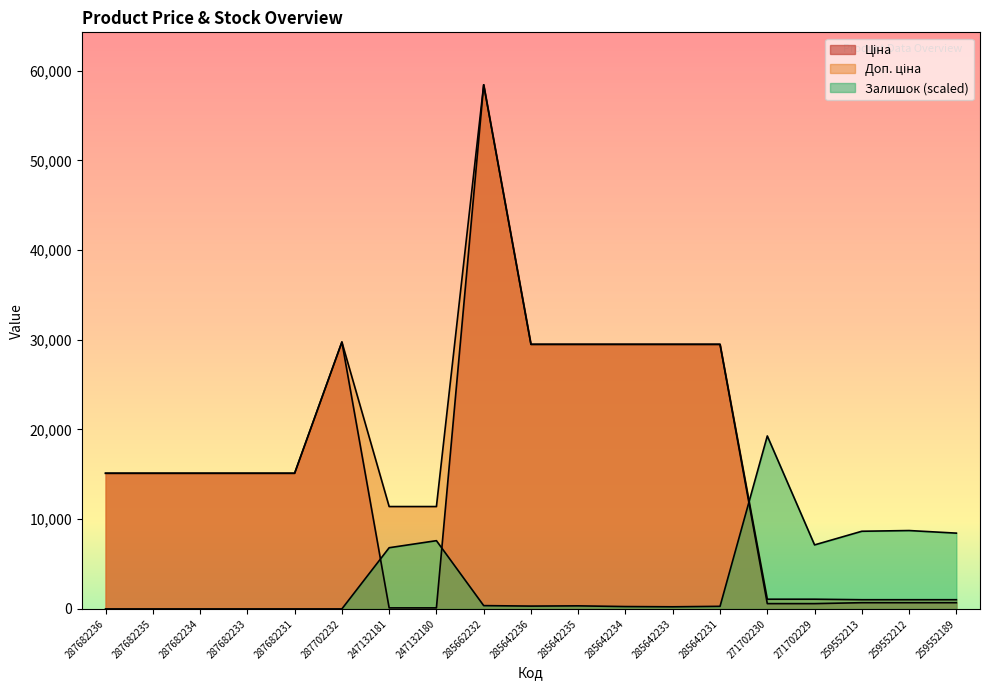

True or false: Ціна and Доп. ціна intersect in this chart.

False